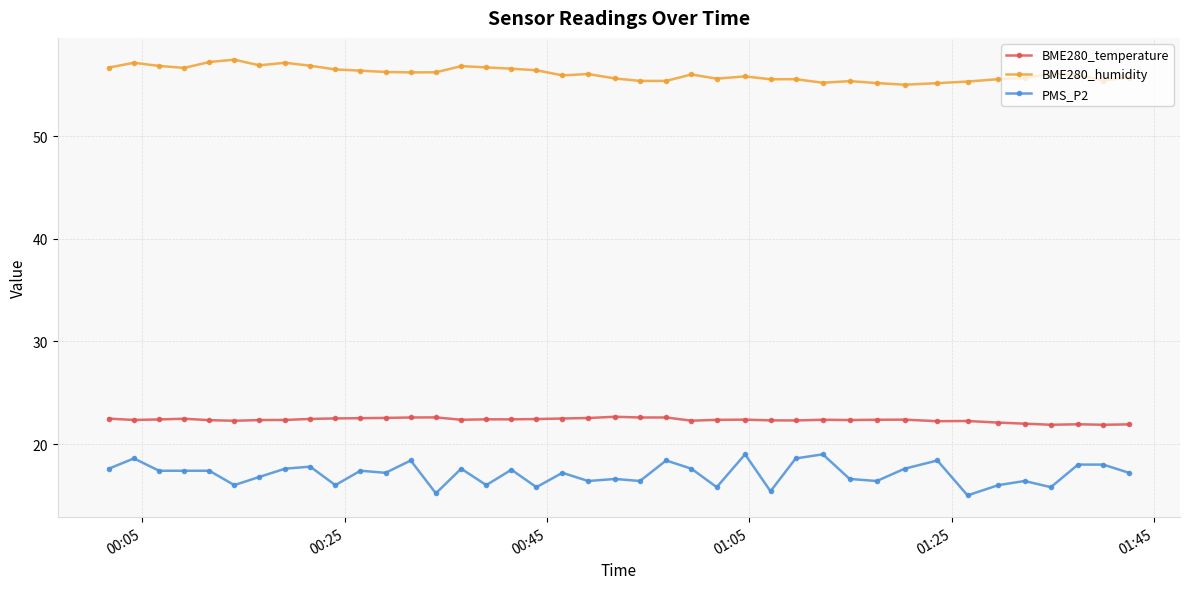

Which series has the largest range (max minus min)?

PMS_P2